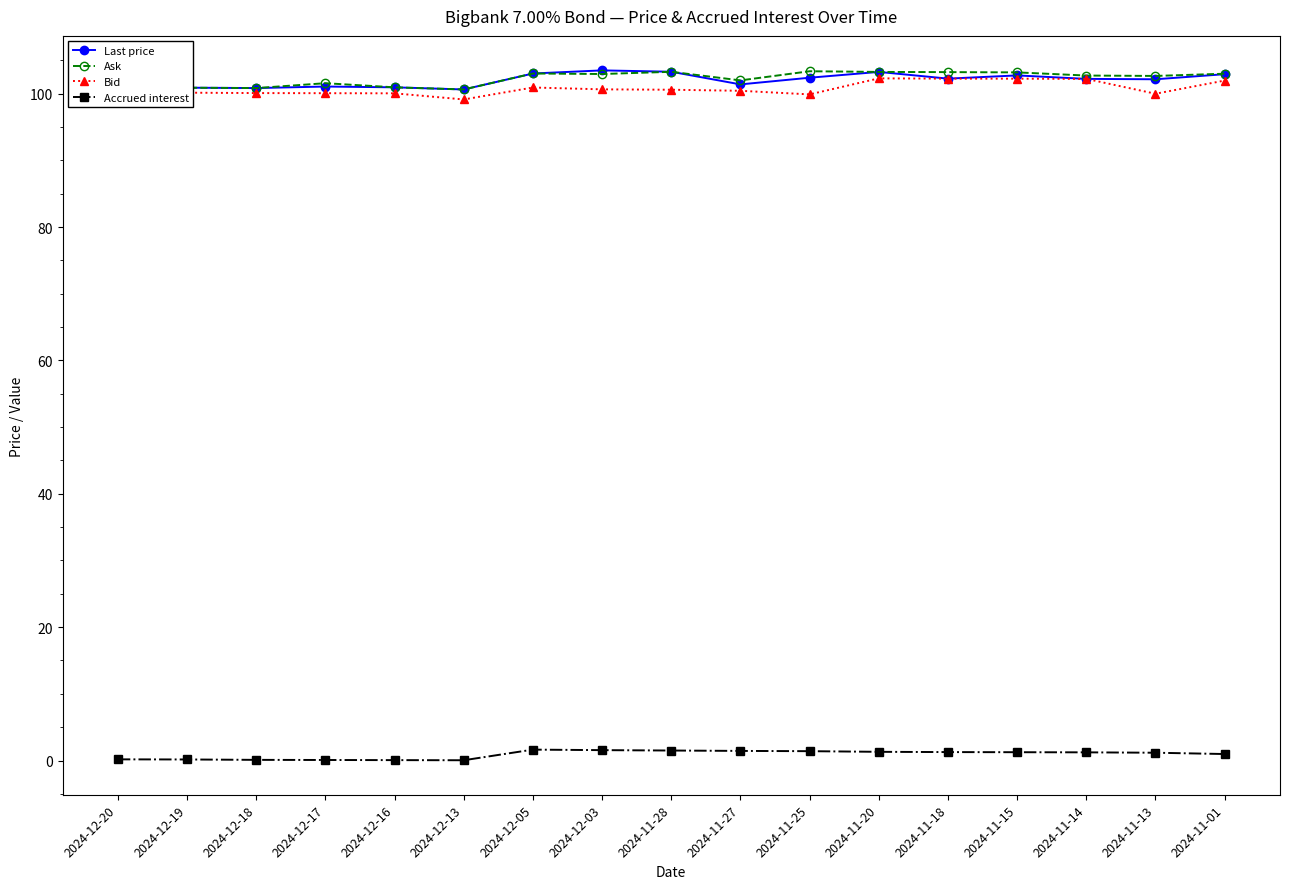

What is the approximate value of Accrued interest at 2024-11-01?

1.0